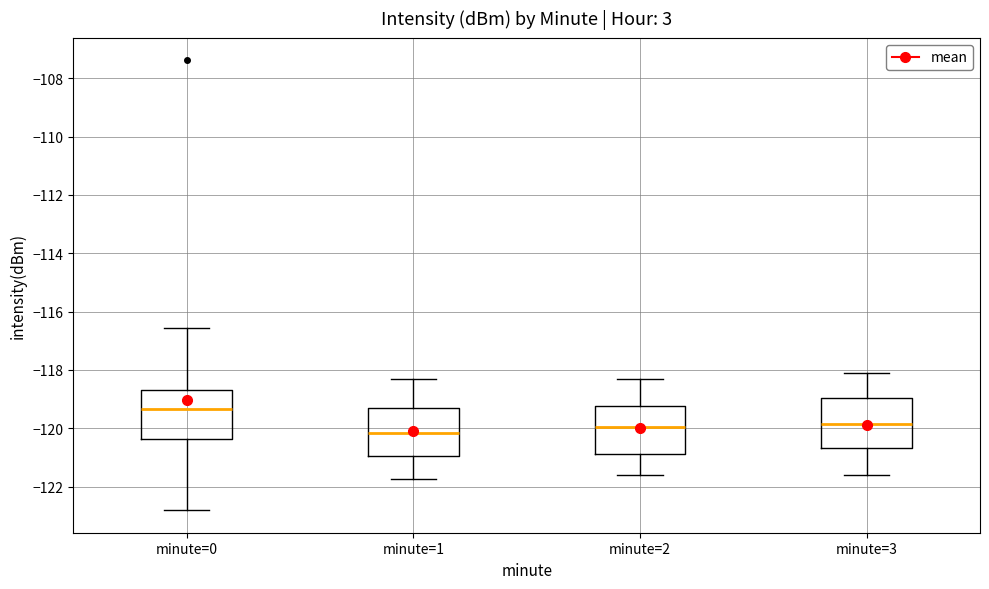

Reading left to right, transcribe this box plot: for each box, give where its median line is, the range the box spans, and where its two whiskers end, as read against the y-axis. The values are not printed on the chart, so give them approximately, as read against the axis.

minute=0: median -119.4, box -120.4 to -118.6, whiskers -122.8 to -116.6
minute=1: median -120.2, box -121.0 to -119.4, whiskers -121.8 to -118.2
minute=2: median -120.0, box -120.8 to -119.2, whiskers -121.6 to -118.2
minute=3: median -119.8, box -120.6 to -119.0, whiskers -121.6 to -118.0